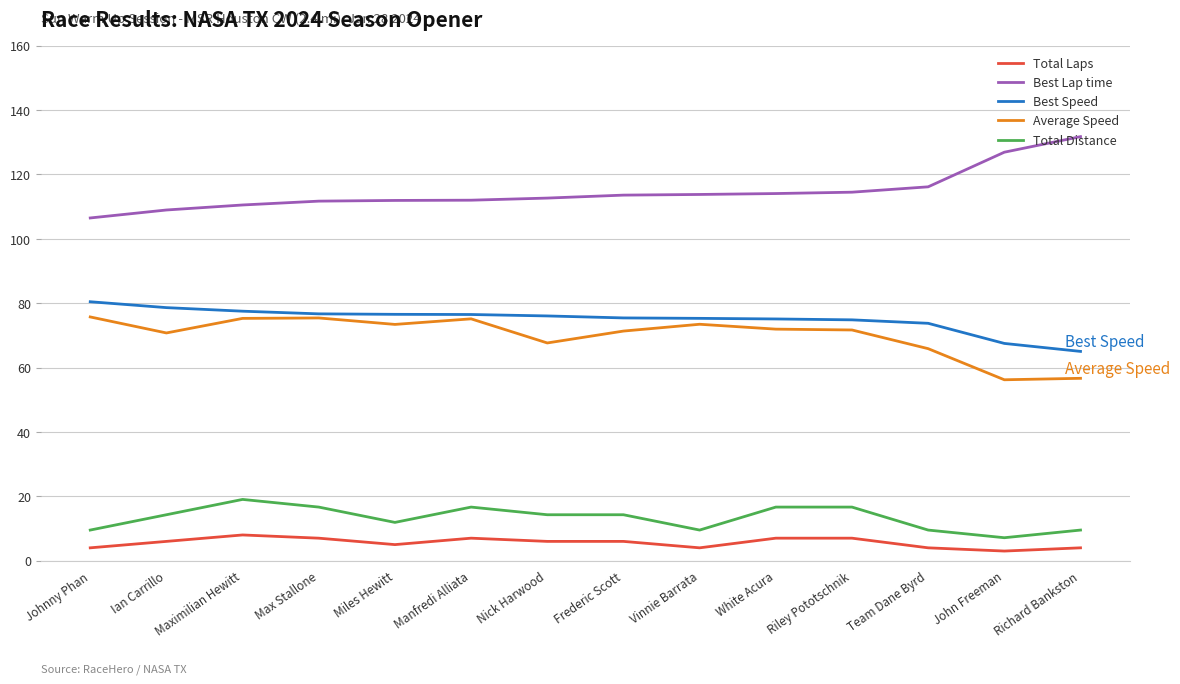

True or false: Total Distance has a value of 9.5 at Vinnie Barrata.

True